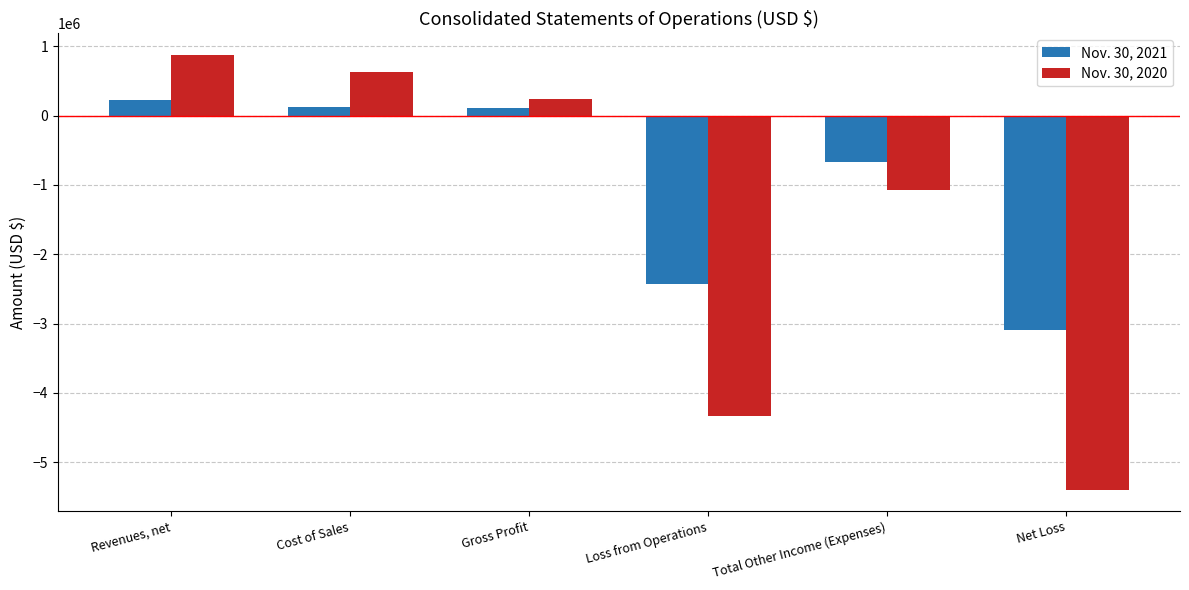

At how many categories does at least one series exceed 305365?

2